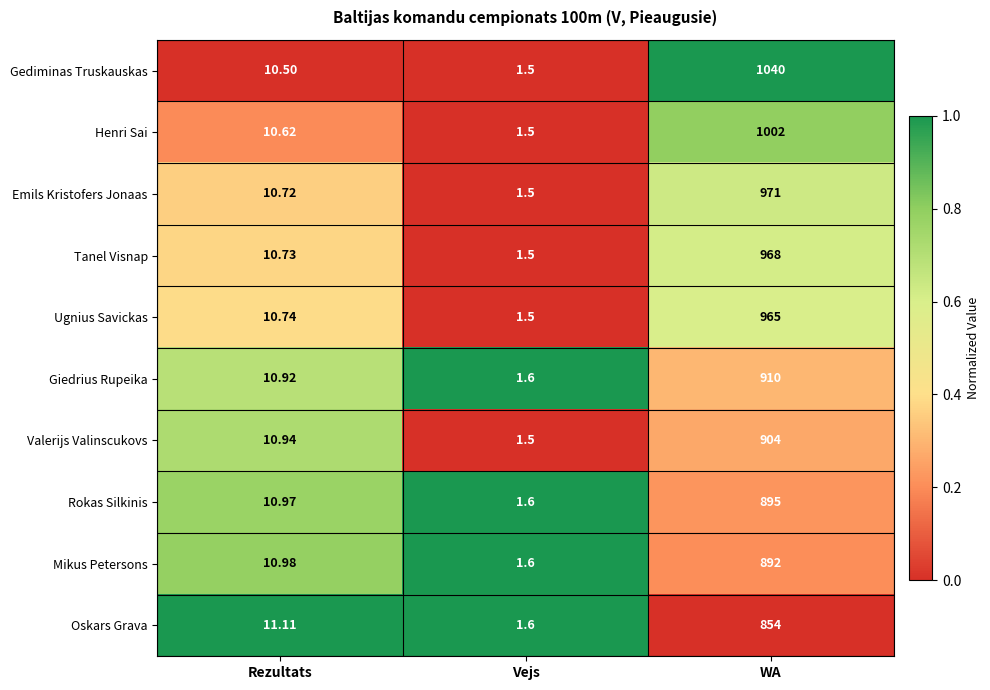

Which series has the largest total across all categories?

Gediminas Truskauskas